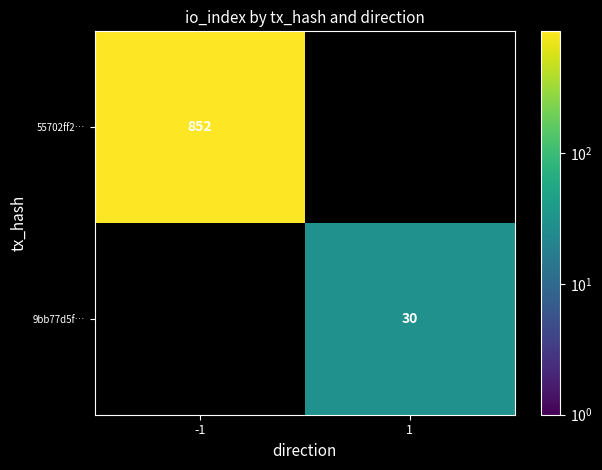

The value of 9bb77d5f… at 1 is 30. True or false?

True